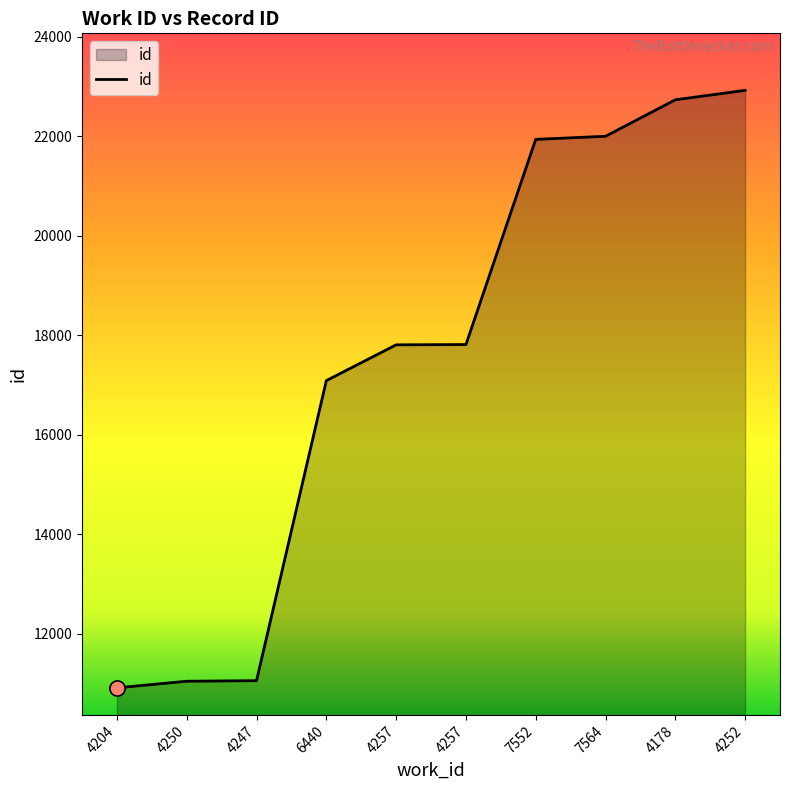

What is the change in value from 6440 to 4257?

+719